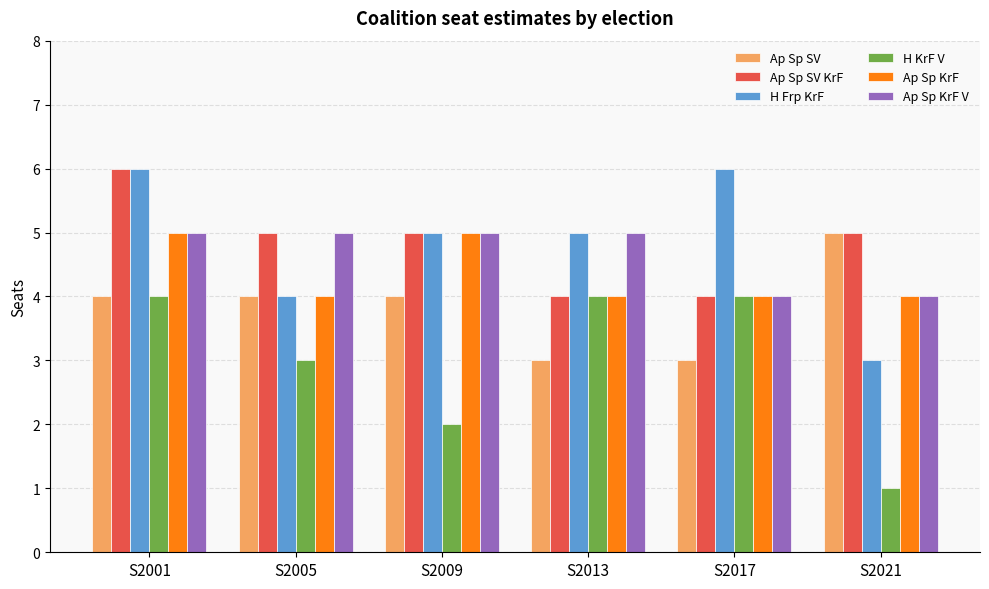

What is the average value of the Ap Sp SV KrF series?

5